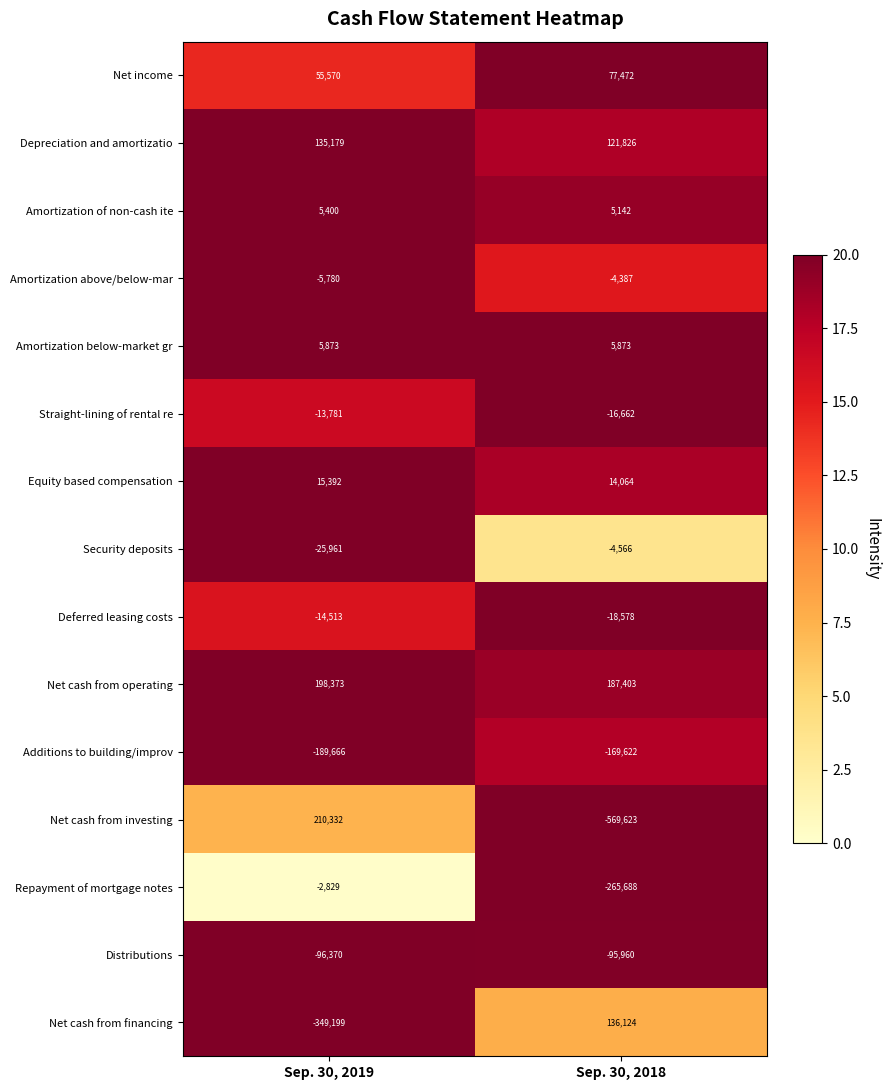

Reading left to right, extract all data points from this chart.

Net income: 55570	77472
Depreciation and amortizatio: 135179	121826
Amortization of non-cash ite: 5400	5142
Amortization above/below-mar: -5780	-4387
Amortization below-market gr: 5873	5873
Straight-lining of rental re: -13781	-16662
Equity based compensation: 15392	14064
Security deposits: -25961	-4566
Deferred leasing costs: -14513	-18578
Net cash from operating: 198373	187403
Additions to building/improv: -189666	-169622
Net cash from investing: 210332	-569623
Repayment of mortgage notes: -2829	-265688
Distributions: -96370	-95960
Net cash from financing: -349199	136124